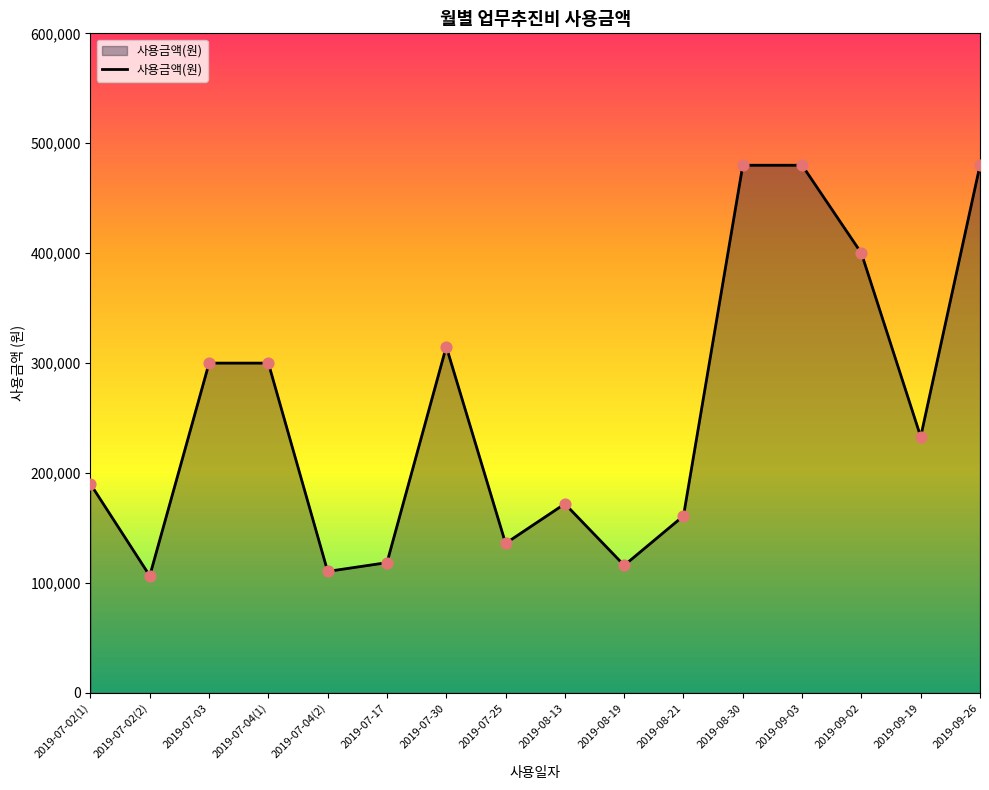

What is the ratio of the value at 2019-09-19 to the value at 2019-09-03?

0.5